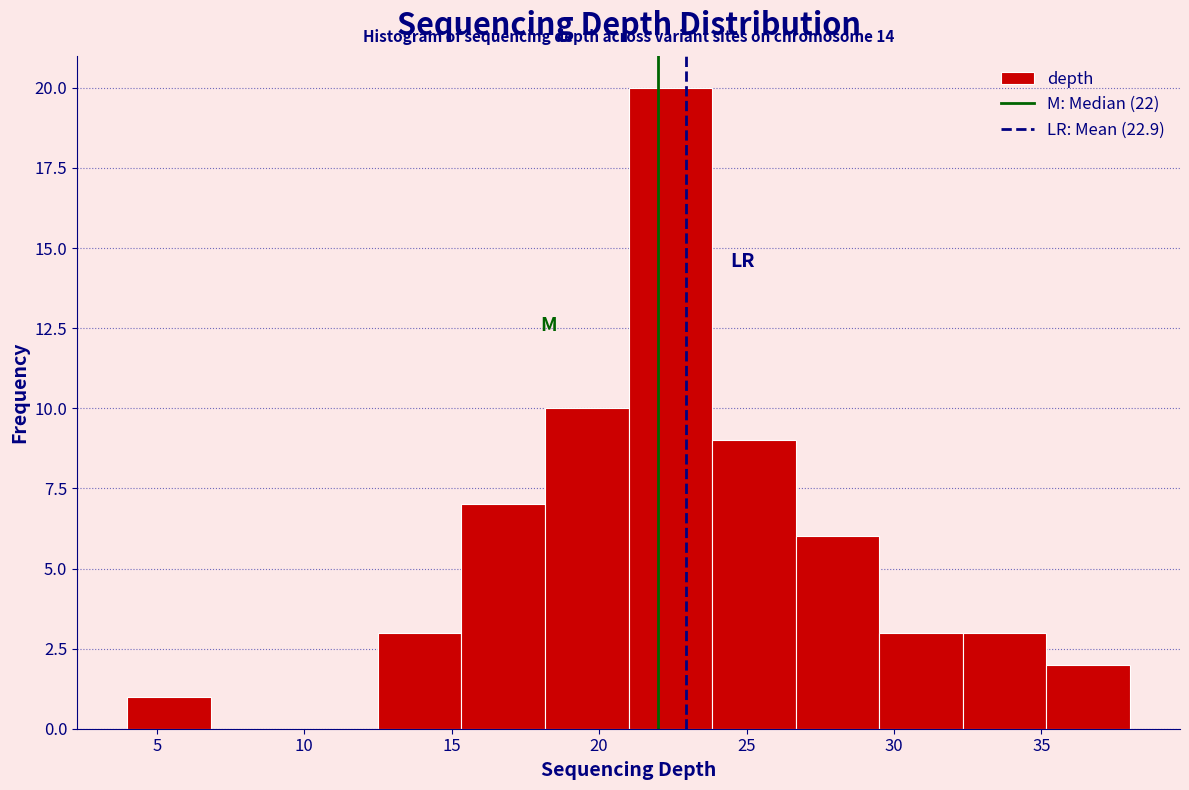

Over which range of the x-axis is the bar tallest?

21.0 to 24.0